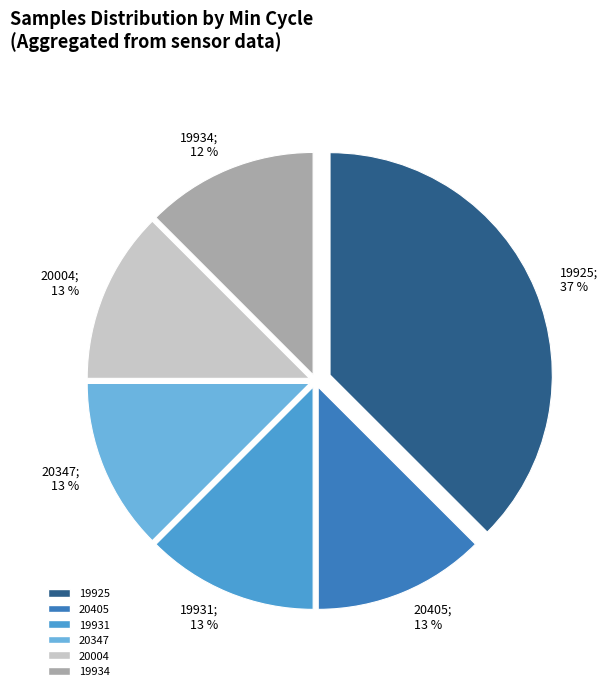

Which slice is the largest?

19925; 37 %